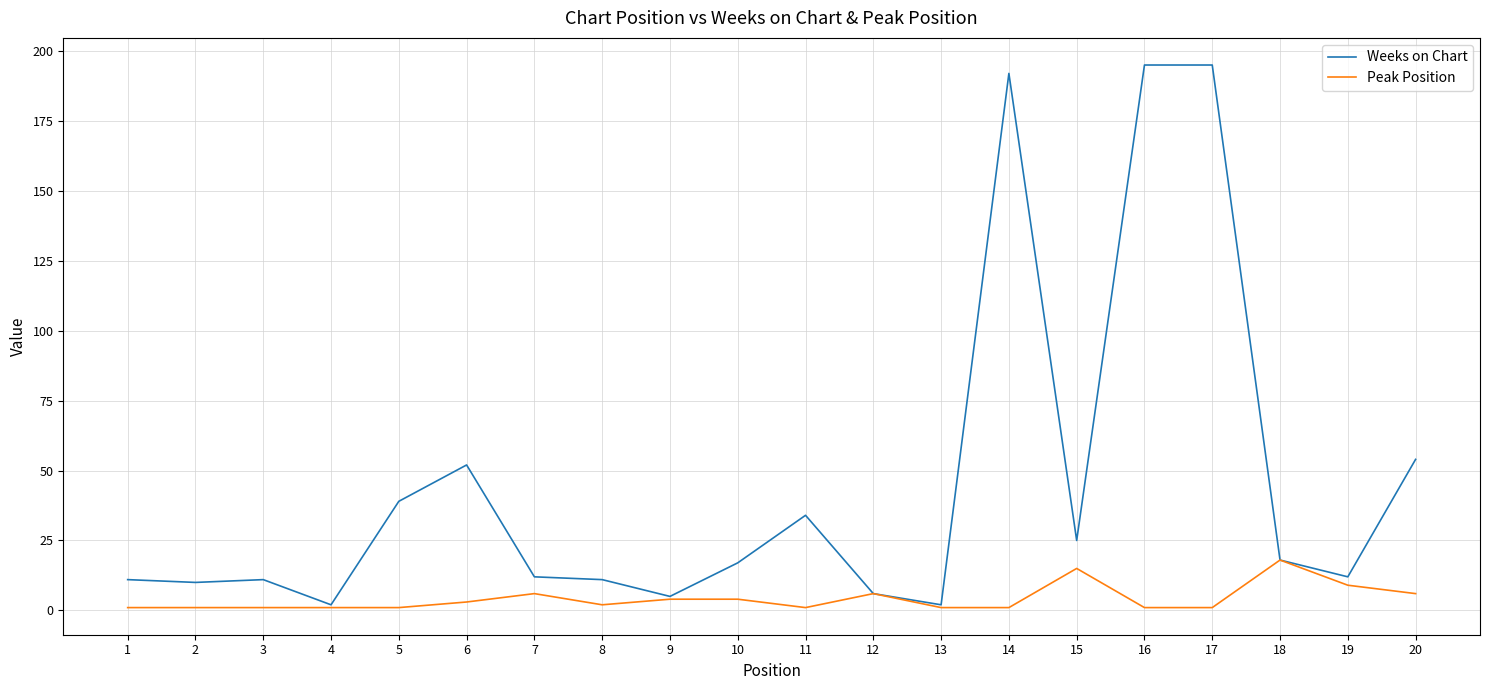

Reading right to left, list all the values displayed in this chart.

Weeks on Chart: 20=54	19=12	18=18	17=195	16=195	15=25	14=192	13=2	12=6	11=34	10=17	9=5	8=11	7=12	6=52	5=39	4=2	3=11	2=10	1=11
Peak Position: 20=6	19=9	18=18	17=1	16=1	15=15	14=1	13=1	12=6	11=1	10=4	9=4	8=2	7=6	6=3	5=1	4=1	3=1	2=1	1=1